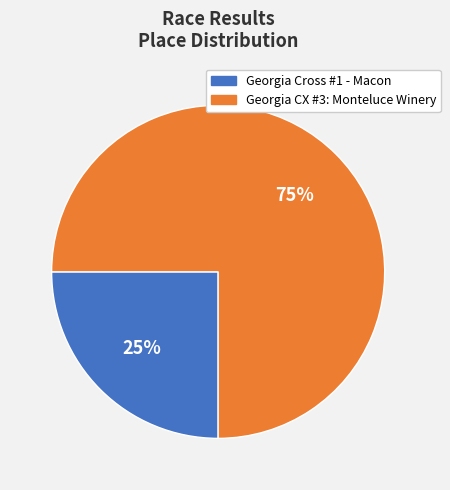

Is the sum of Georgia CX #3: Monteluce Winery and Georgia Cross #1 - Macon greater than half?

Yes